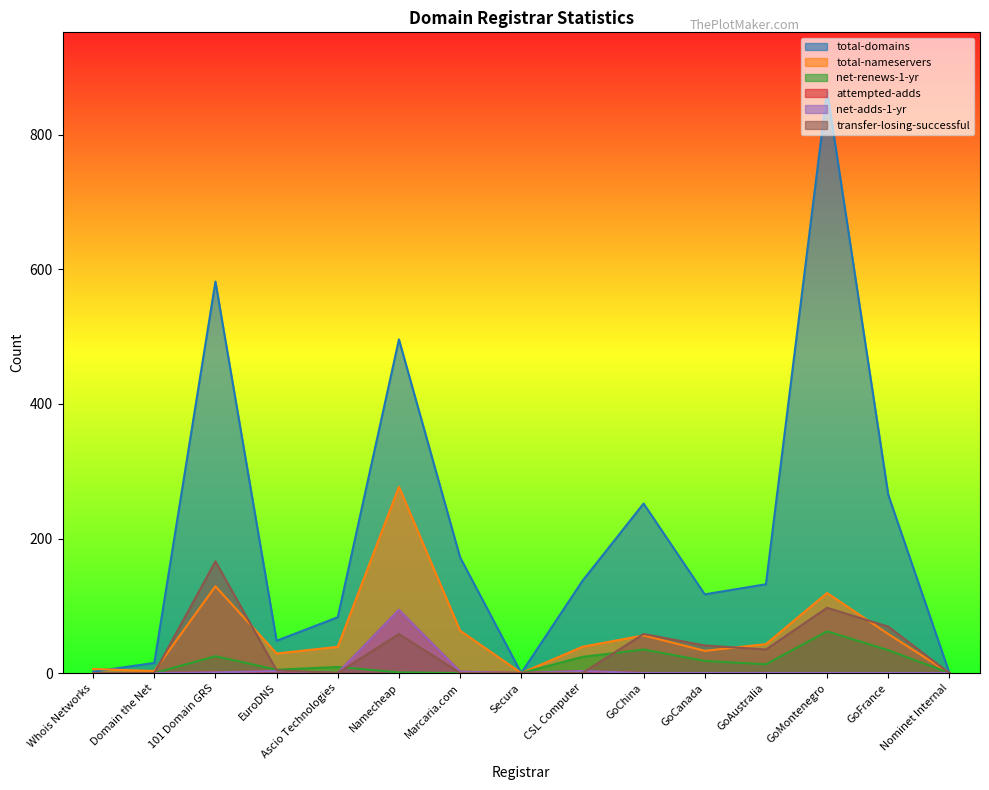

True or false: net-adds-1-yr has more than 0 points higher than both neighbors.

True